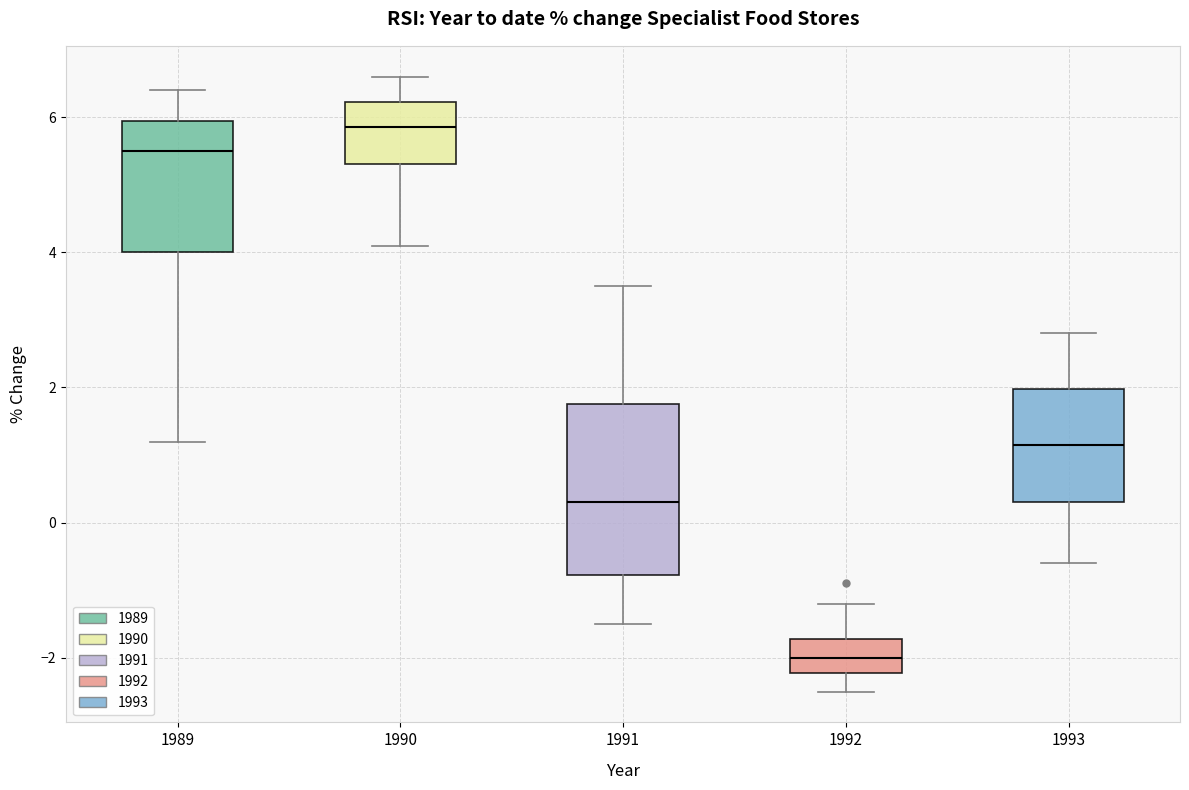

Where does the lower whisker of the box at x = 1990 end on the y-axis? The values are not printed on the chart, so give them approximately, as read against the axis.

4.2